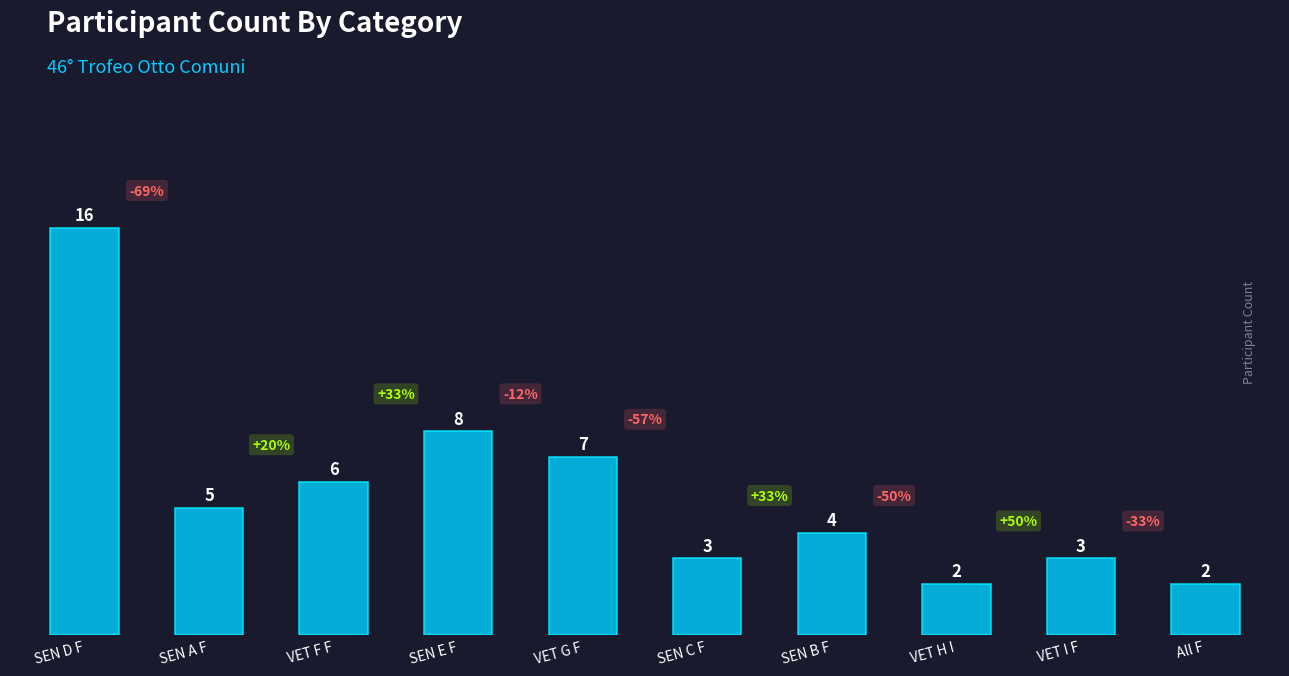

What is the change in value from SEN C F to VET H I?

-1